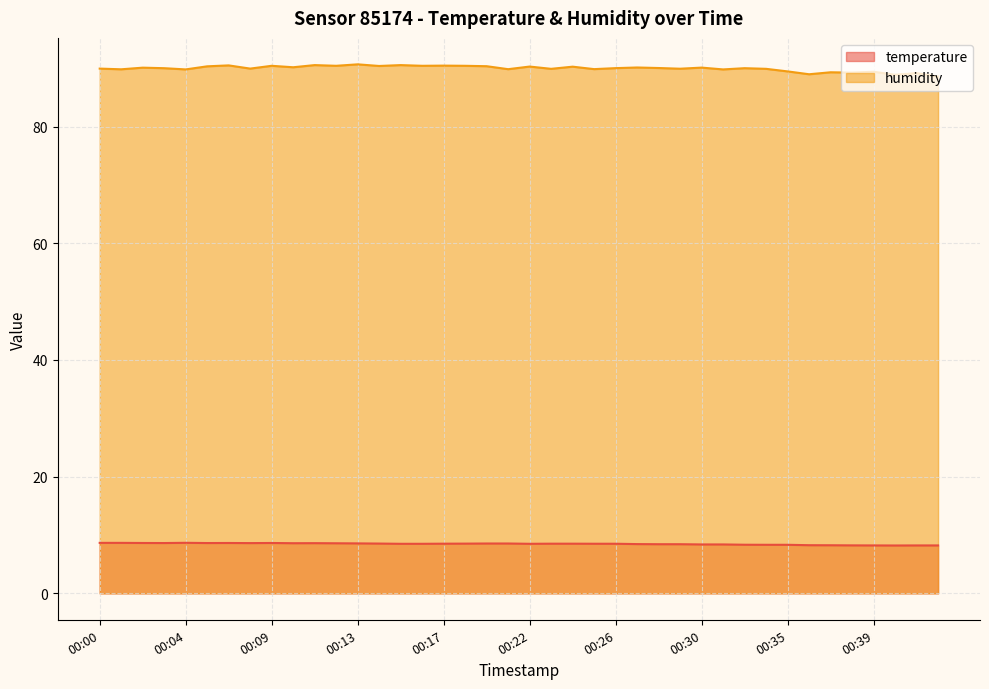

In humidity, how many points are higher than both neighbors (excluding endpoints)?

15